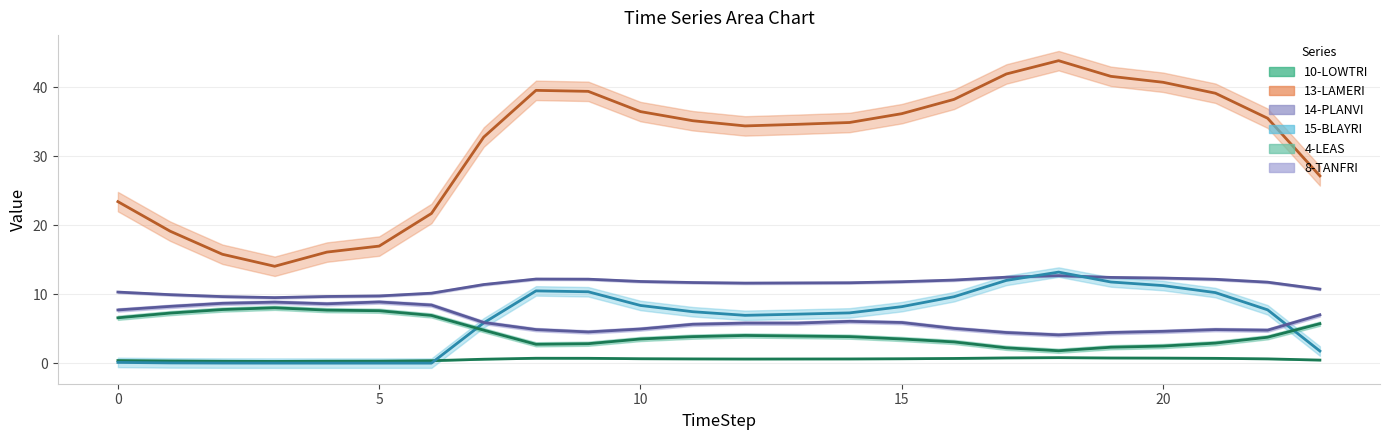

At which category does the chart reach its peak across all series?

18